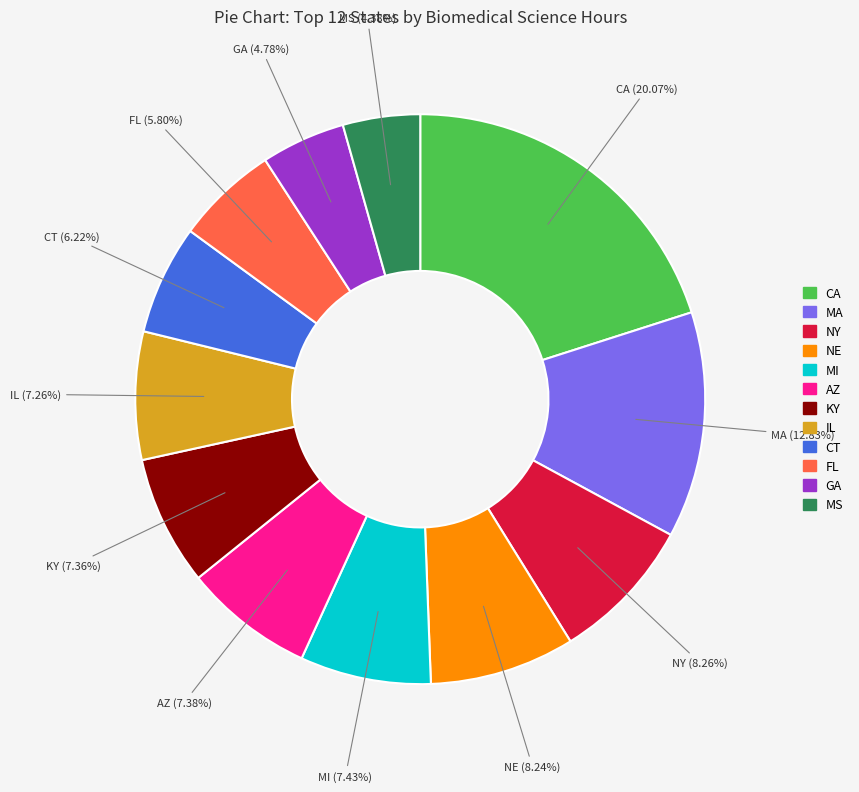

Is there a majority slice in this chart?

No